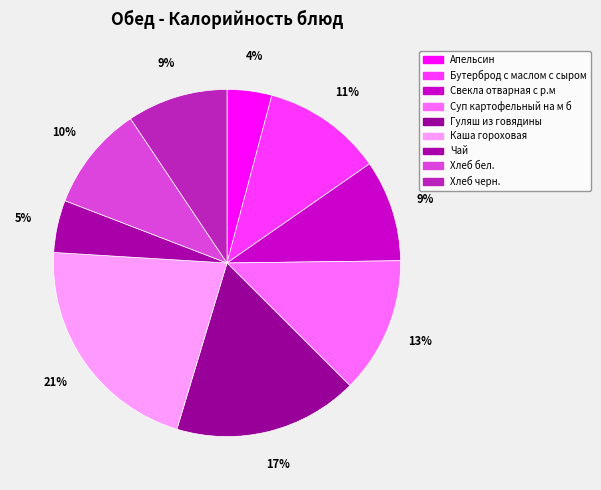

How many slices are in this pie chart?

9